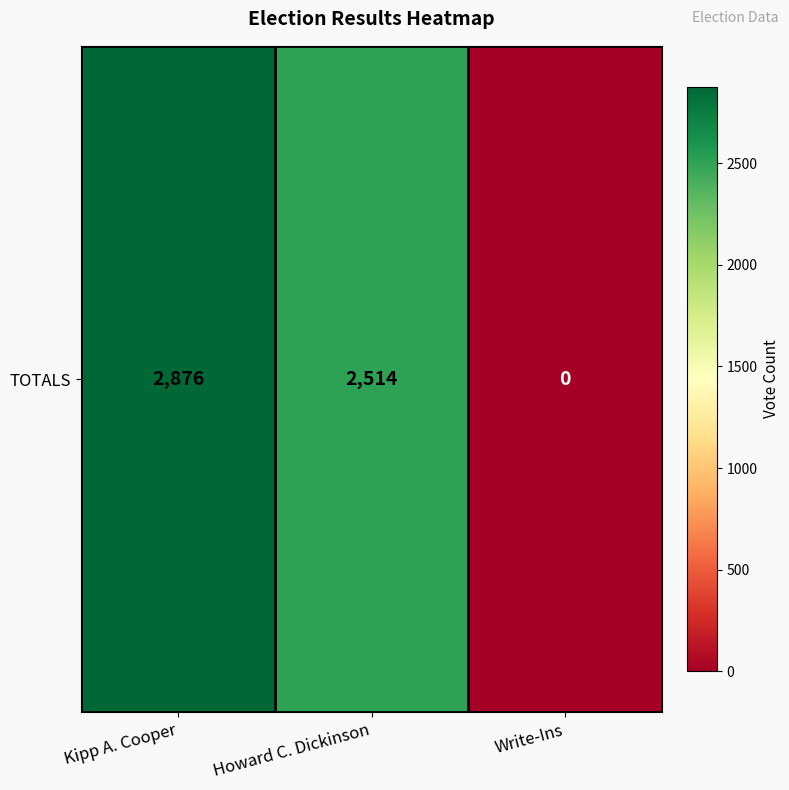

How many values are below 2514?

1